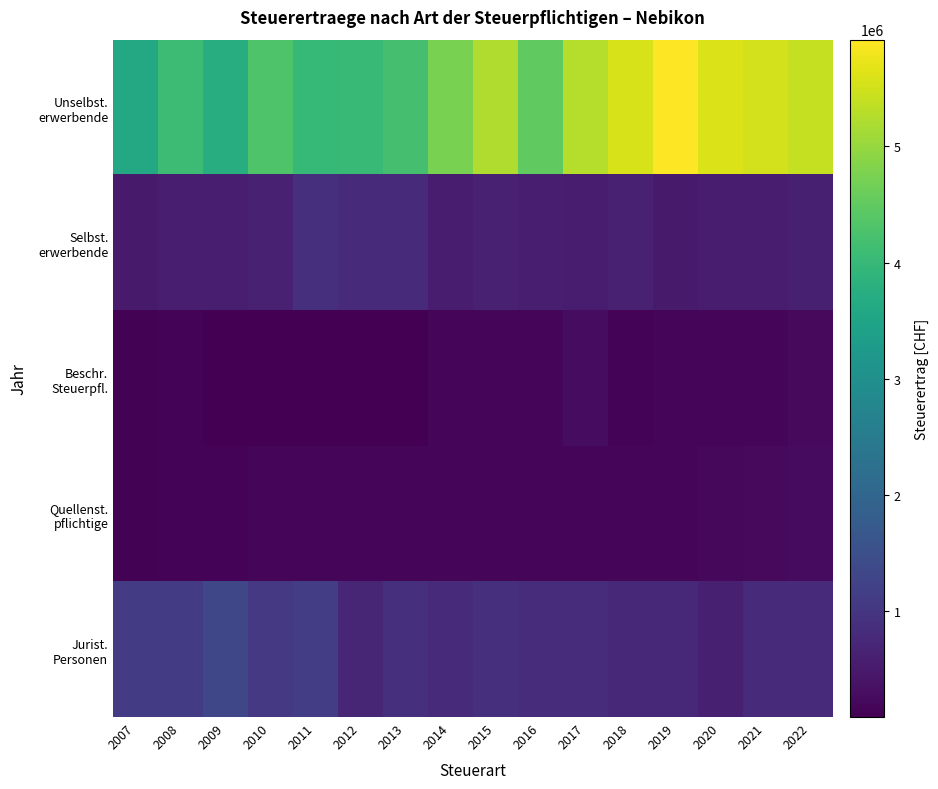

Which series changed the most between 2009 and 2021?

Unselbst. erwerbende